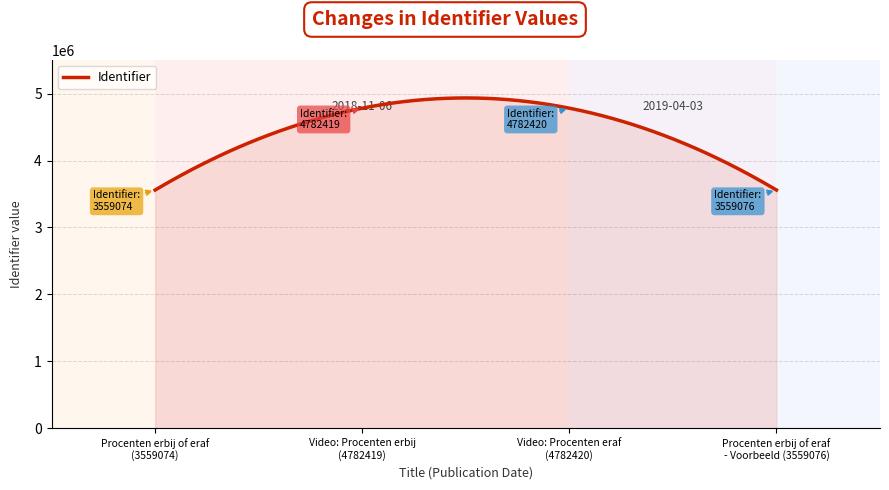

What is the maximum value shown in the chart?

4935322.2